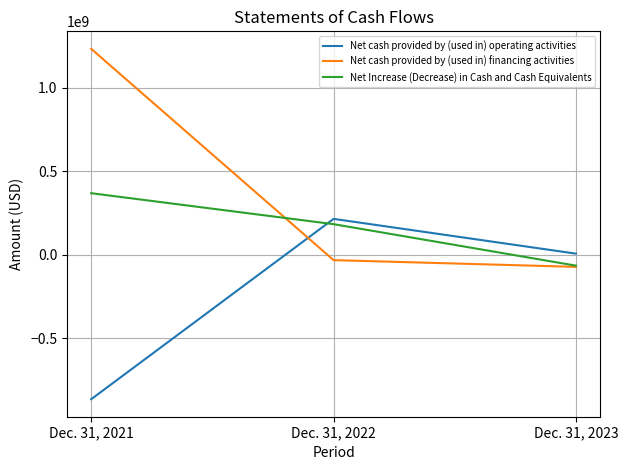

Reading left to right, transcribe all the data shown in this chart.

Net cash provided by (used in) operating activities: Dec. 31, 2021=-864995179	Dec. 31, 2022=215535503	Dec. 31, 2023=7177034
Net cash provided by (used in) financing activities: Dec. 31, 2021=1234328297	Dec. 31, 2022=-31714205	Dec. 31, 2023=-71989248
Net Increase (Decrease) in Cash and Cash Equivalents: Dec. 31, 2021=369333118	Dec. 31, 2022=183821298	Dec. 31, 2023=-64812214